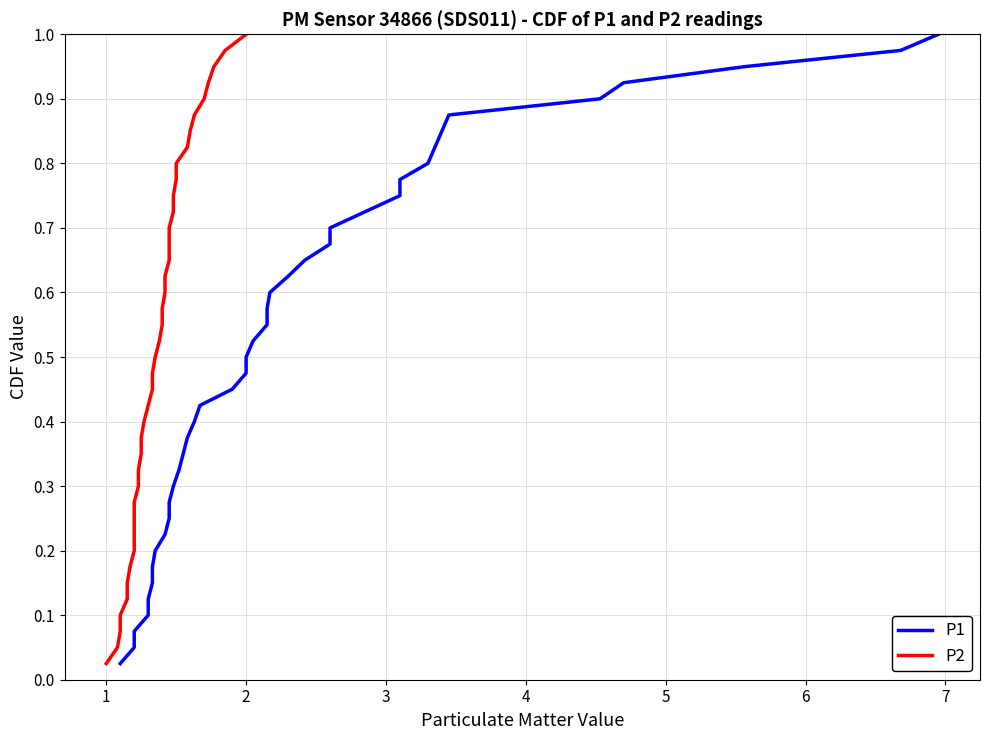

The value of P2 at 37 is 1.4. True or false?

False